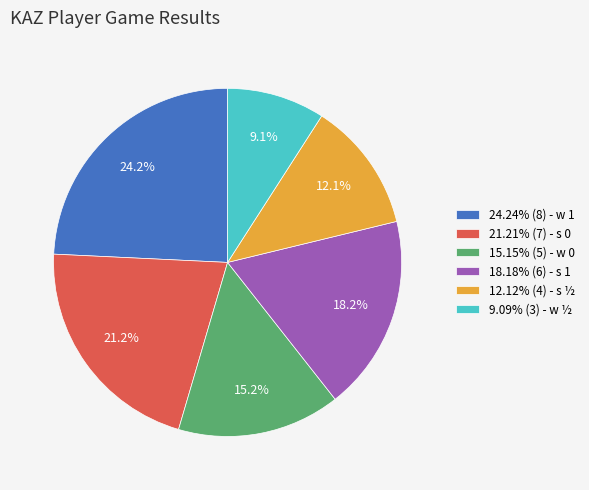

Is there any slice that represents more than half of the pie?

No